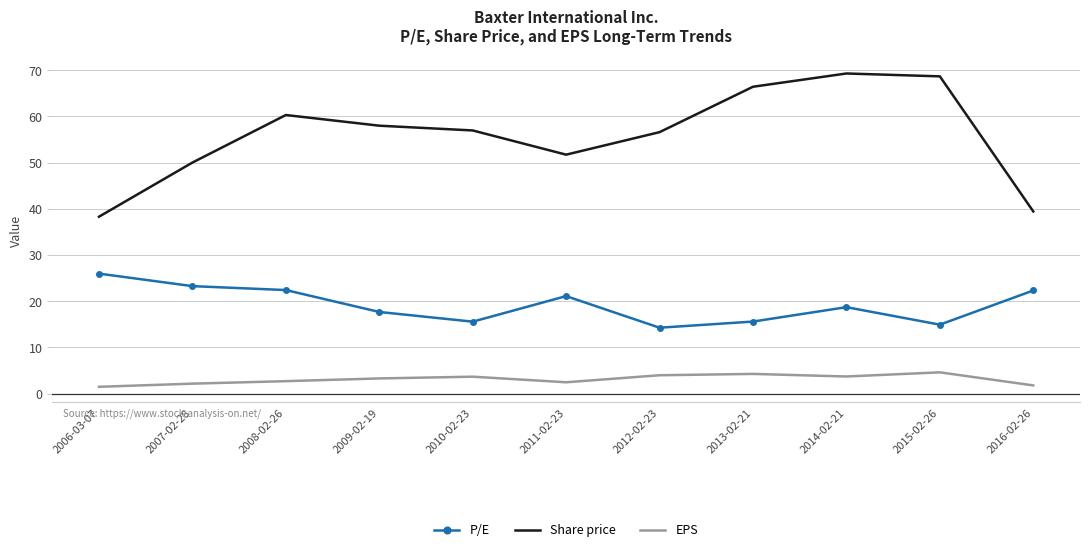

True or false: P/E has a value of 23.3 at 2007-02-28.

True